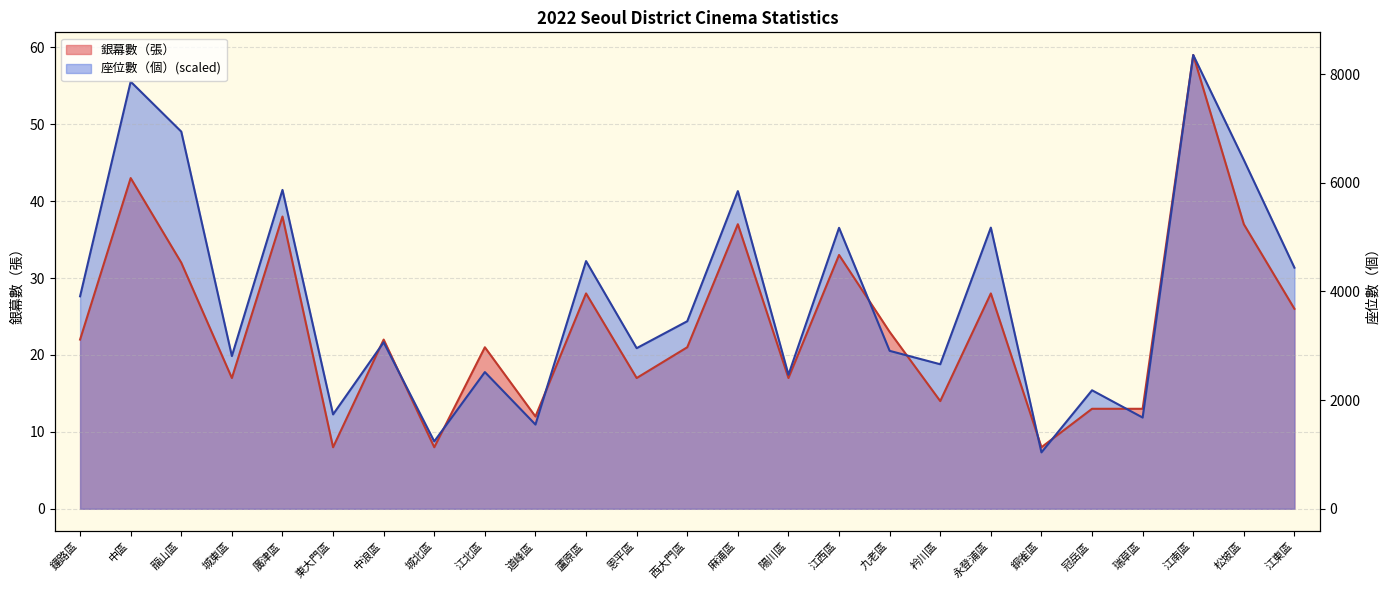

Read the 銀幕數（張） value at 蘆原區.

28.0